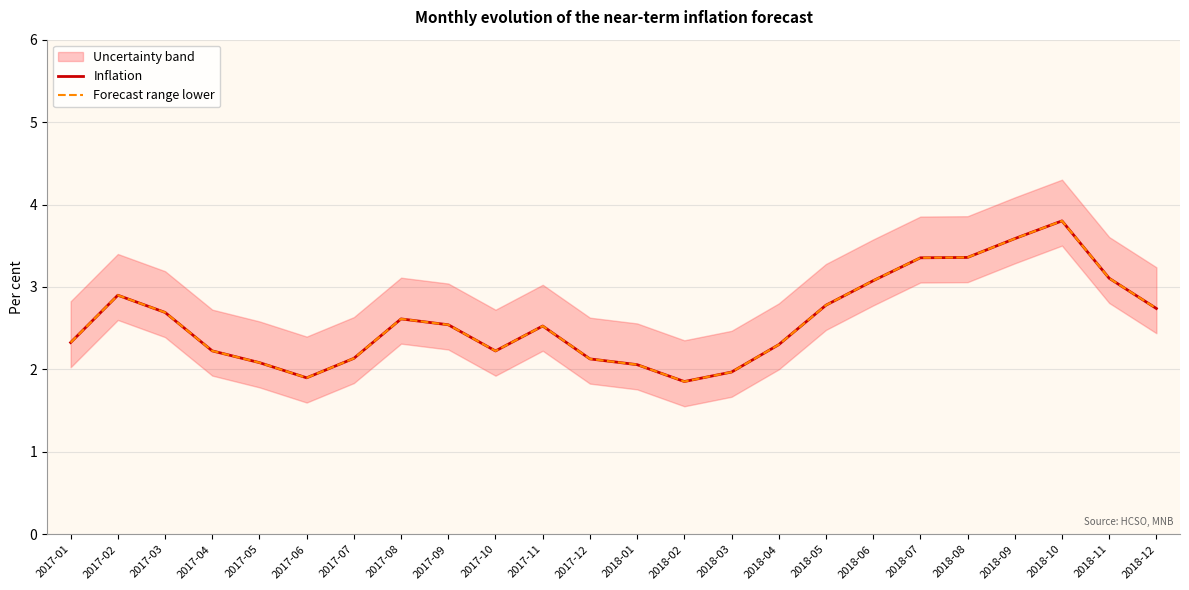

How many lines are shown in the chart?

2